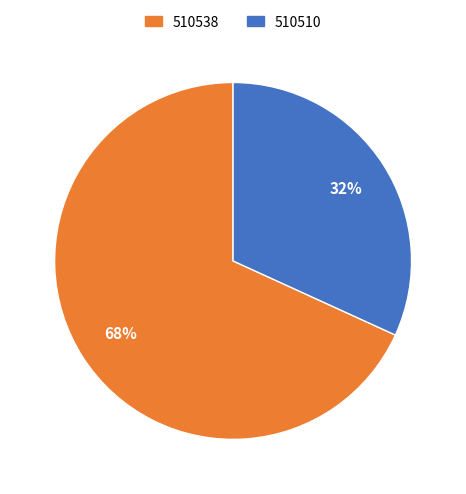

Is there any slice that represents more than half of the pie?

Yes